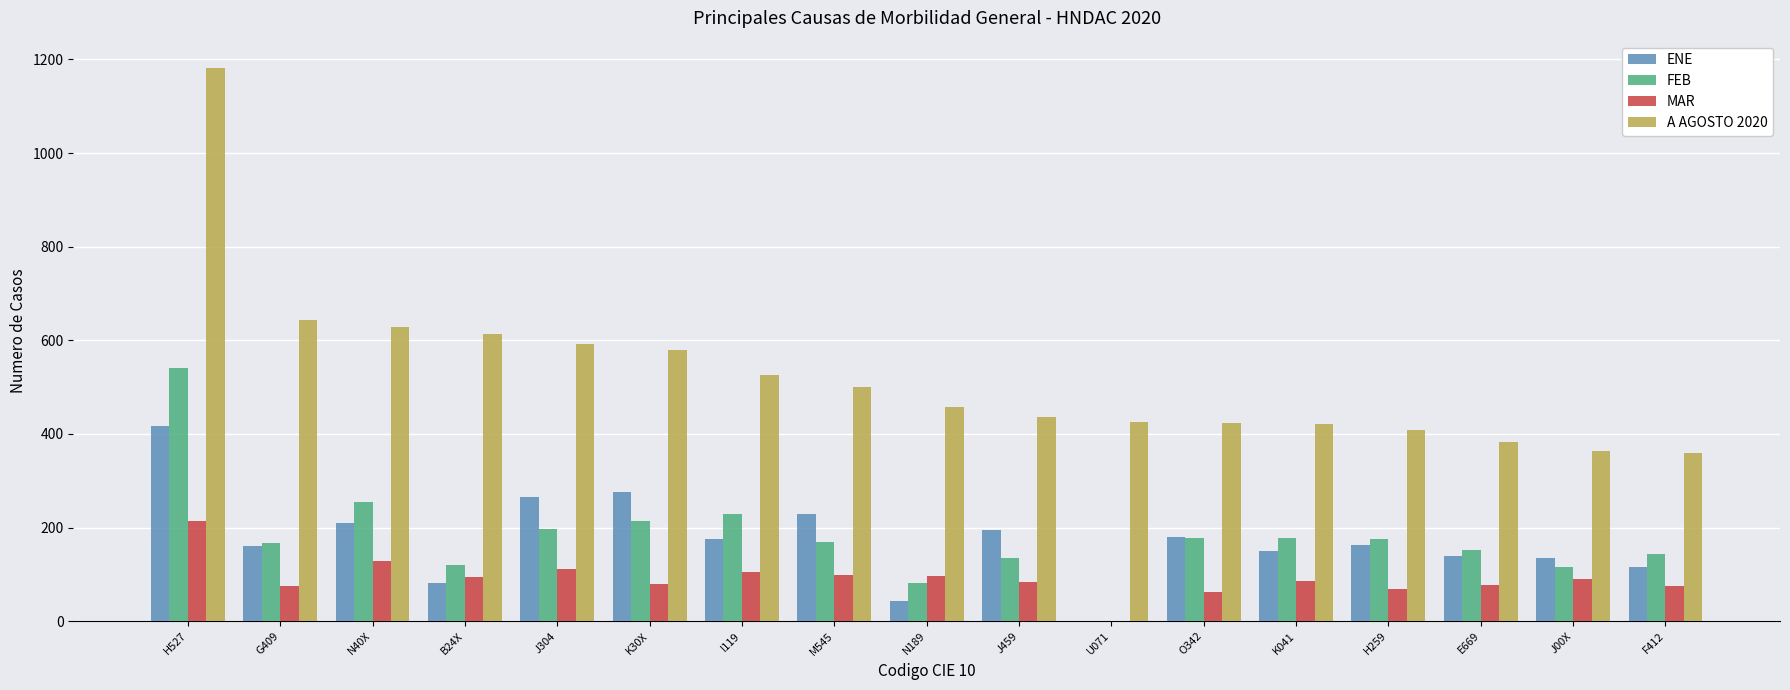

What is the sum of all FEB values?

3055